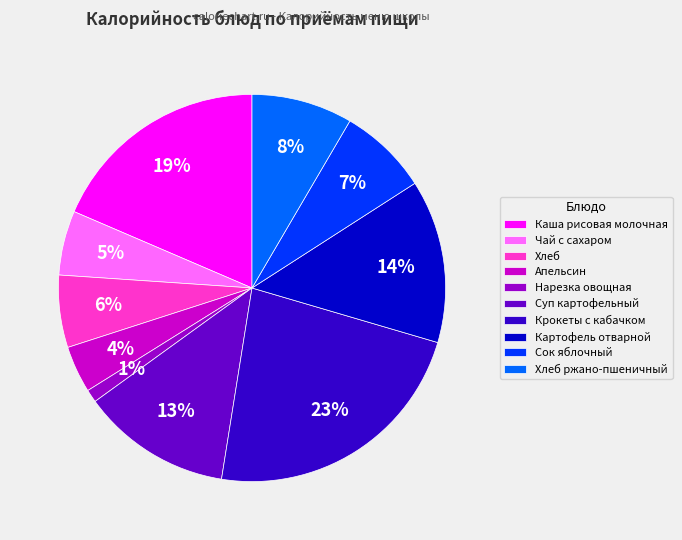

To the nearest percent, what is the average slice percentage?

10%